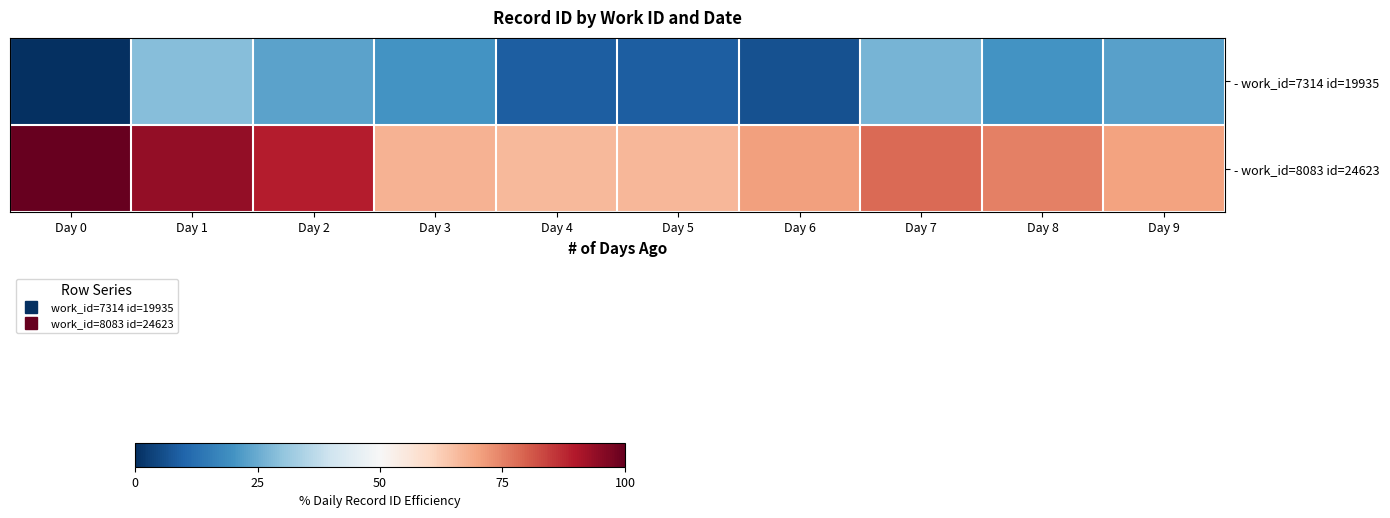

Reading left to right, transcribe all the data shown in this chart.

- work_id=7314 id=19935: Day 0=0.0	Day 1=28.8	Day 2=23.3	Day 3=20.0	Day 4=8.9	Day 5=8.9	Day 6=6.5	Day 7=26.7	Day 8=20.0	Day 9=22.7
- work_id=8083 id=24623: Day 0=100.0	Day 1=93.9	Day 2=89.1	Day 3=67.4	Day 4=66.4	Day 5=66.4	Day 6=70.6	Day 7=78.4	Day 8=75.1	Day 9=70.2